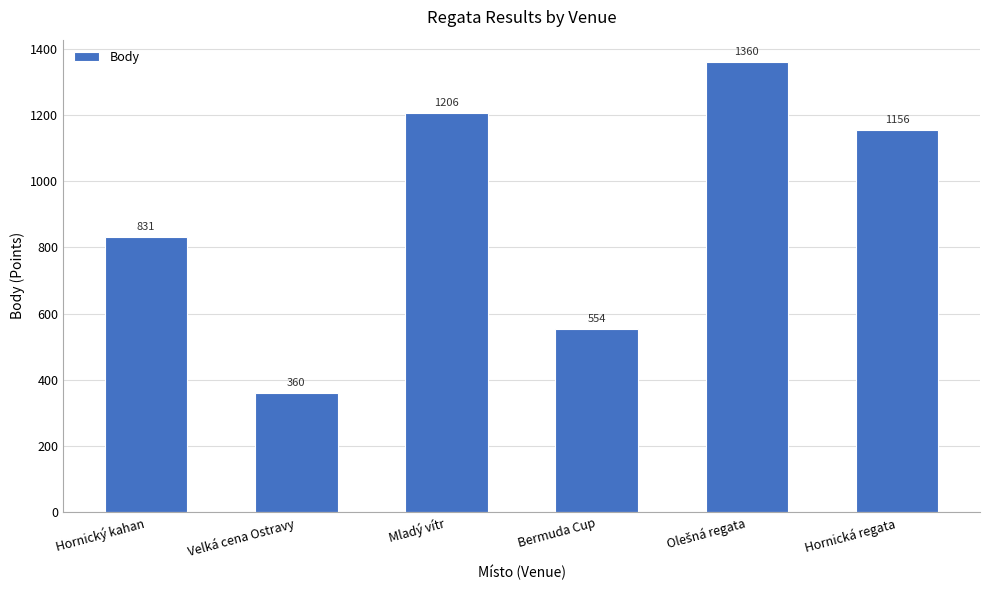

What is the sum of the values at Bermuda Cup and Hornická regata?

1710